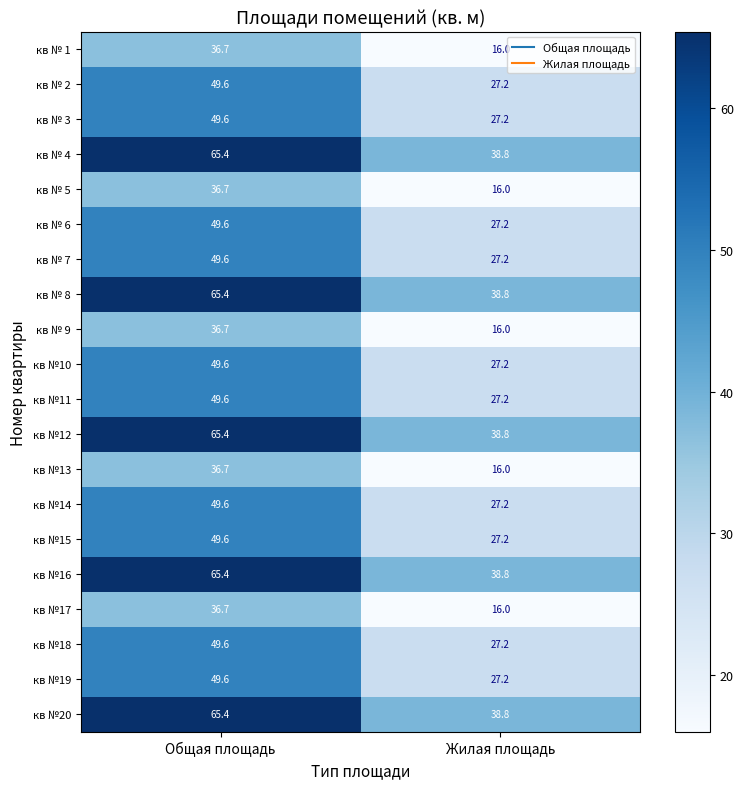

What value does the кв №10 series have at Общая площадь?

49.6